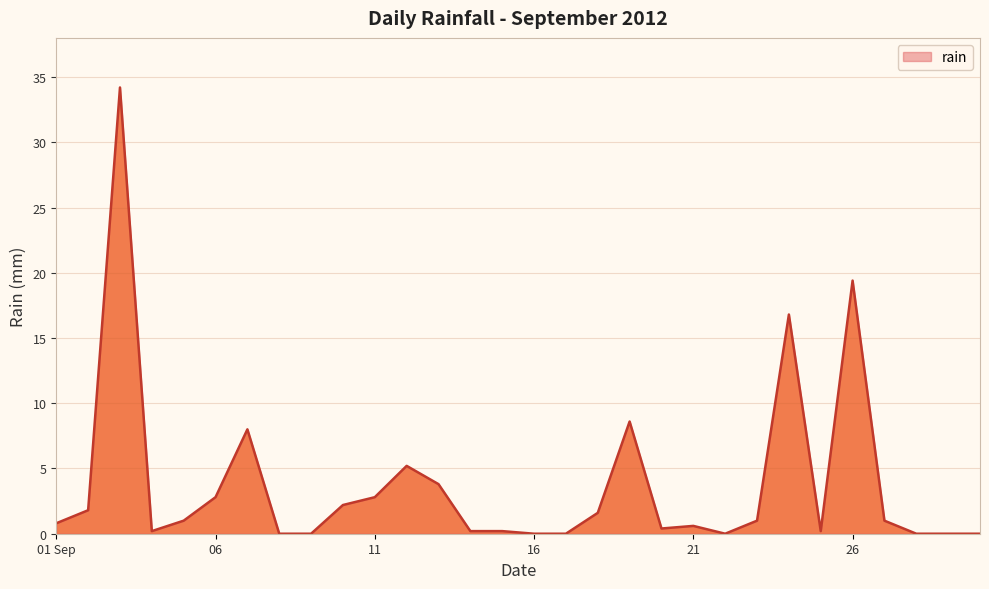

What is the difference between the maximum and minimum values?

34.2